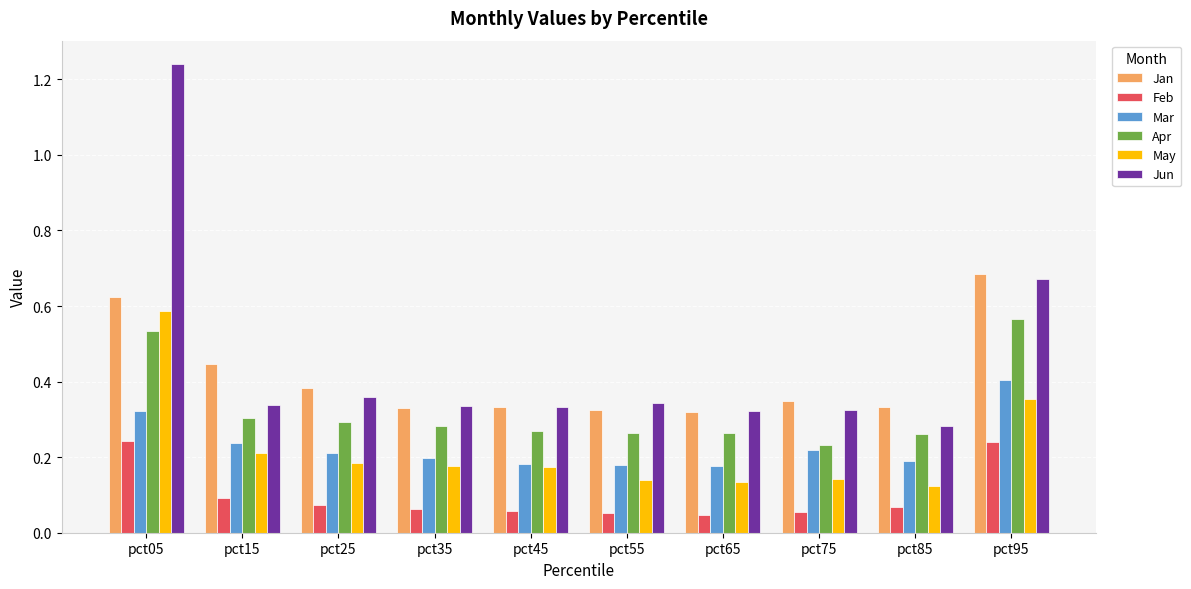

How many Apr values are between 0 and 1?

10